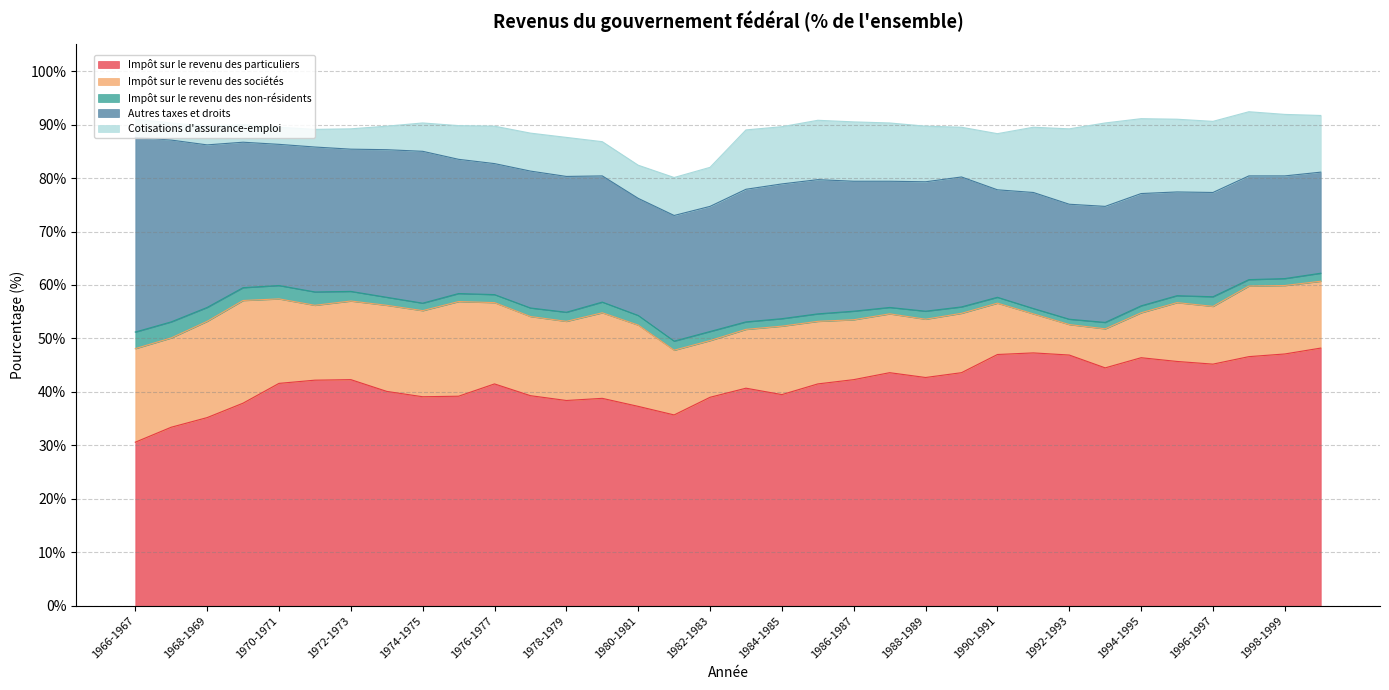

Which label corresponds to the largest value in the chart?

1999-2000